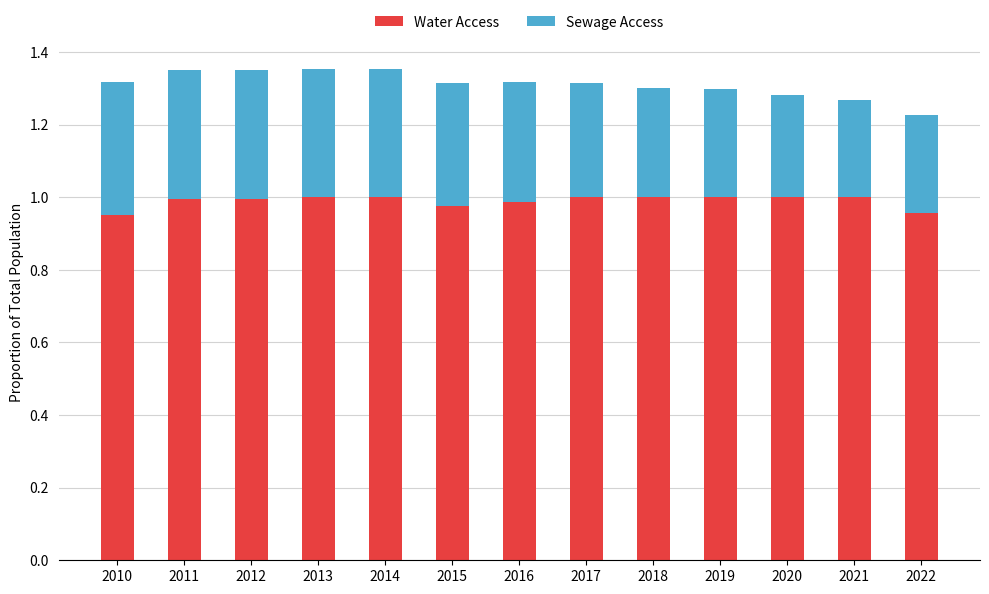

What is the total value across all series at 2019?

1.3